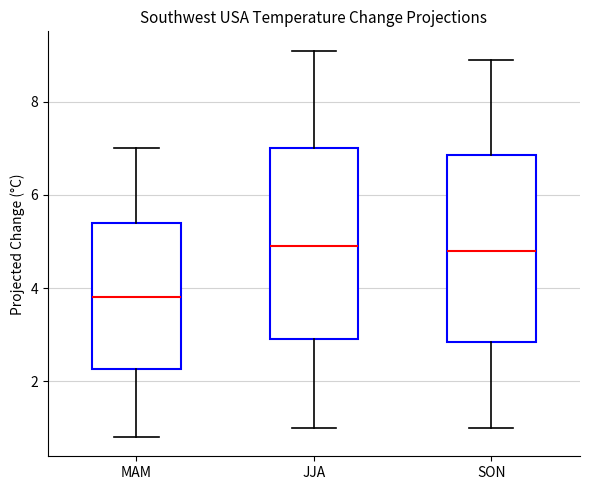

Which box has the lowest median line?

MAM